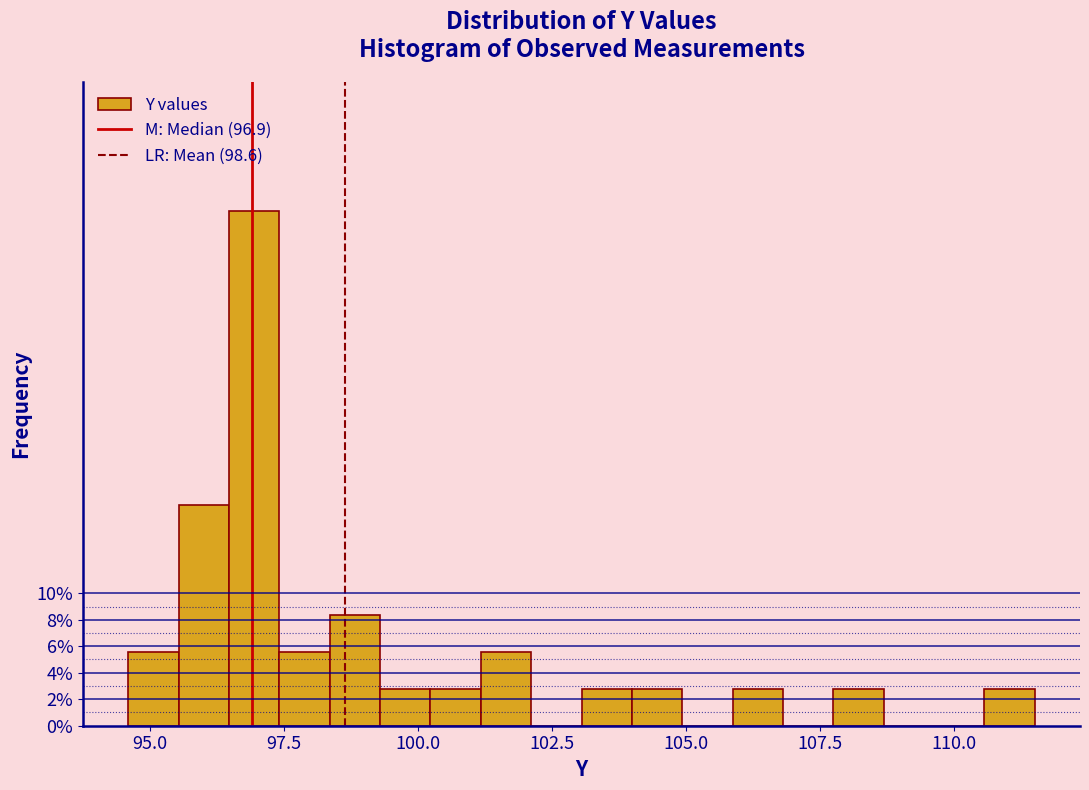

Around what value on the x-axis is the tallest bar? Give the approximate position of its centre, as read against the axis.

97.0